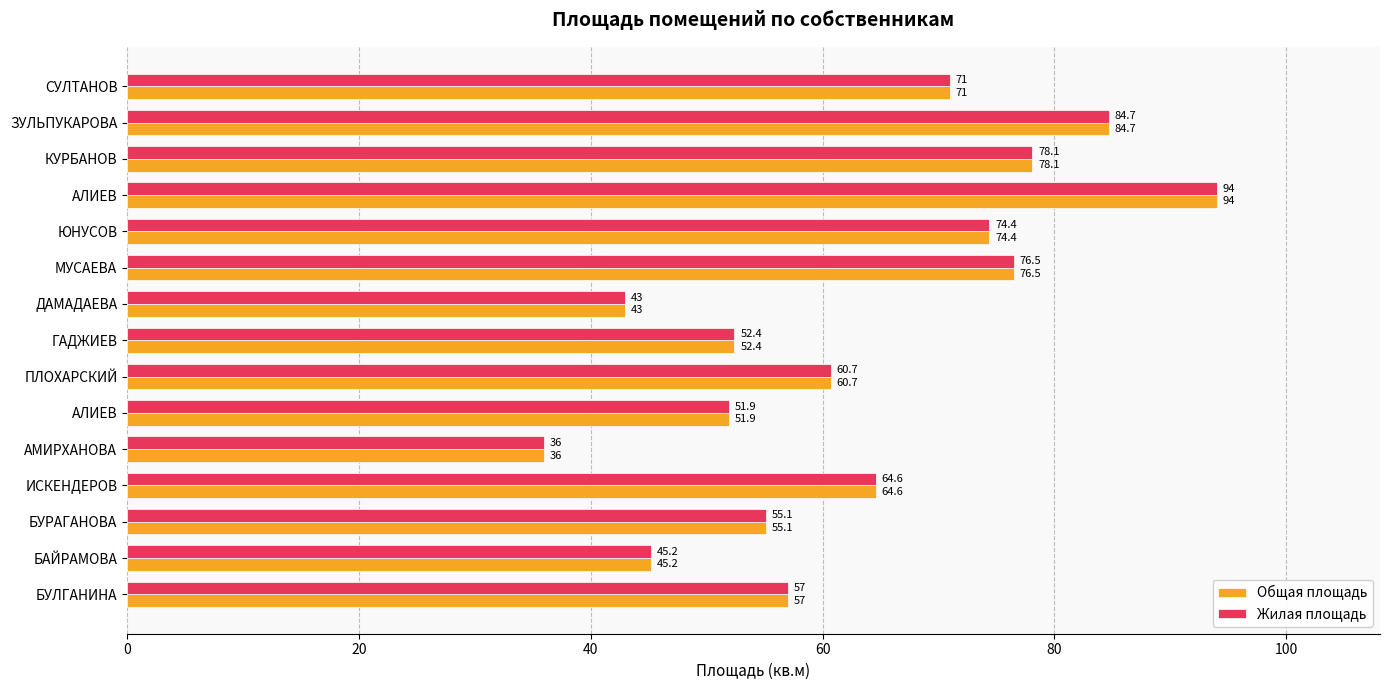

At which label is Жилая площадь closest to 65?

ИСКЕНДЕРОВ